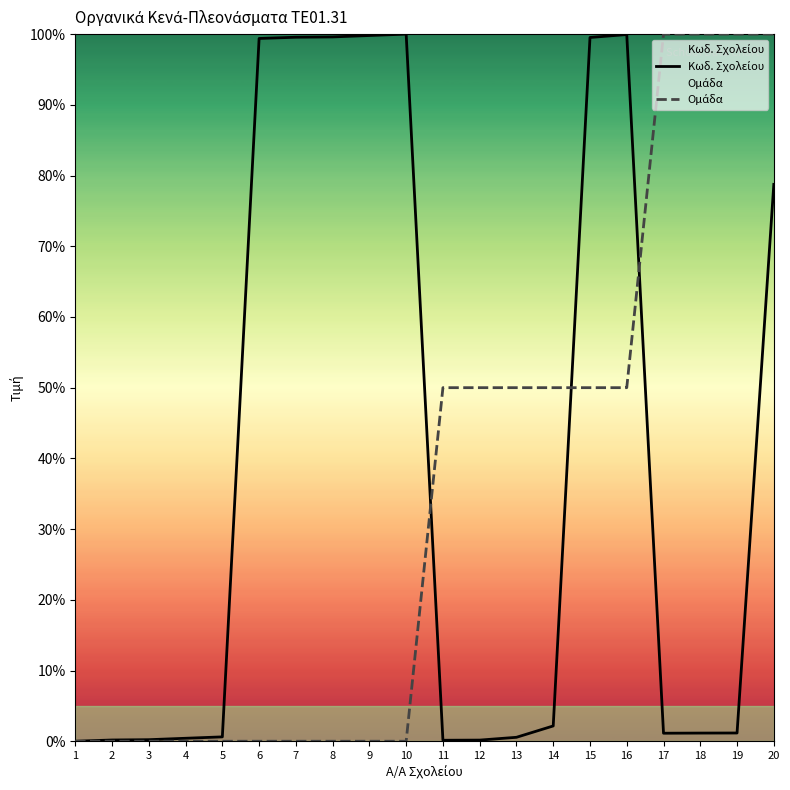

How many times do Ομάδα and Κωδ. Σχολείου cross each other?

3